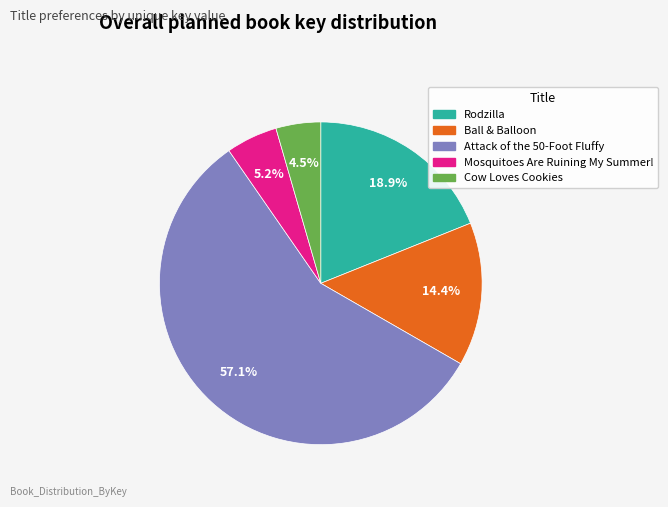

The Attack of the 50-Foot Fluffy slice represents 57% of the pie. True or false?

True